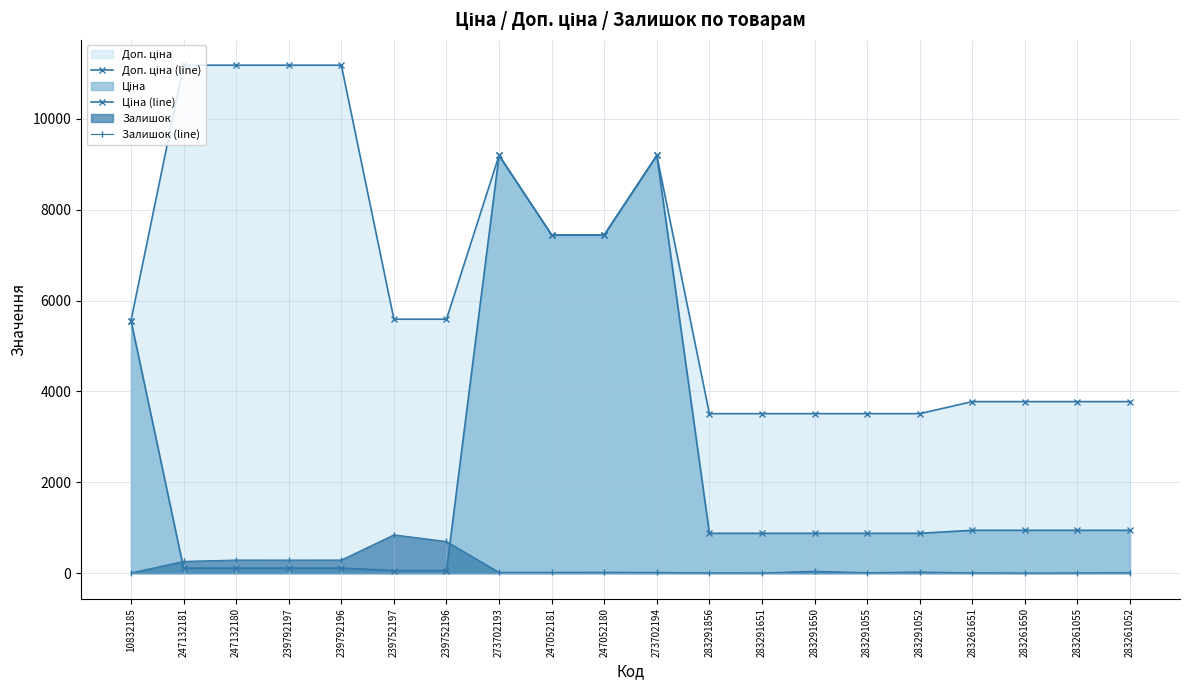

Where is Залишок (line) nearest to the value 425?

247132180